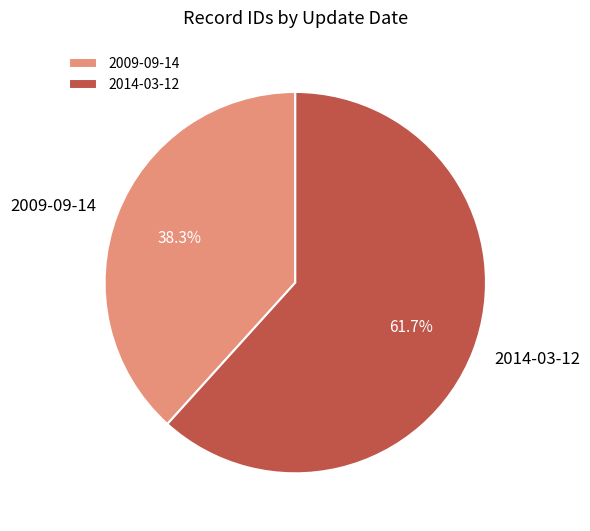

Is 2014-03-12 the majority of the pie?

Yes